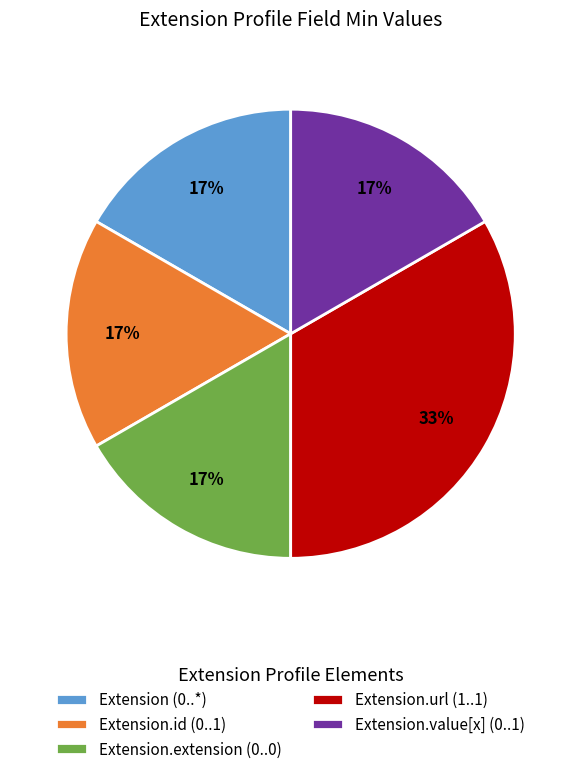

Combined, do Extension (0..*) and Extension.extension (0..0) account for over 50%?

No